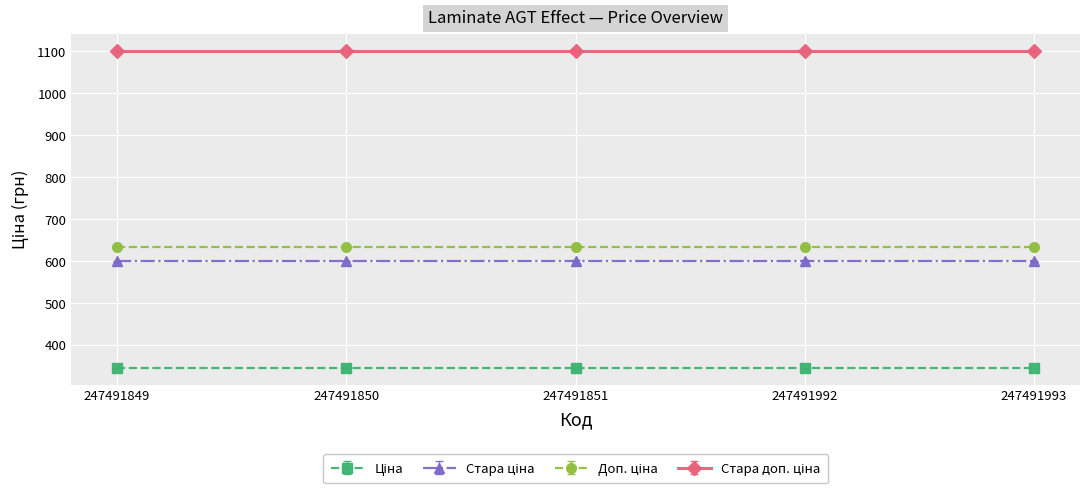

True or false: Стара доп. ціна and Ціна cross at least once.

False